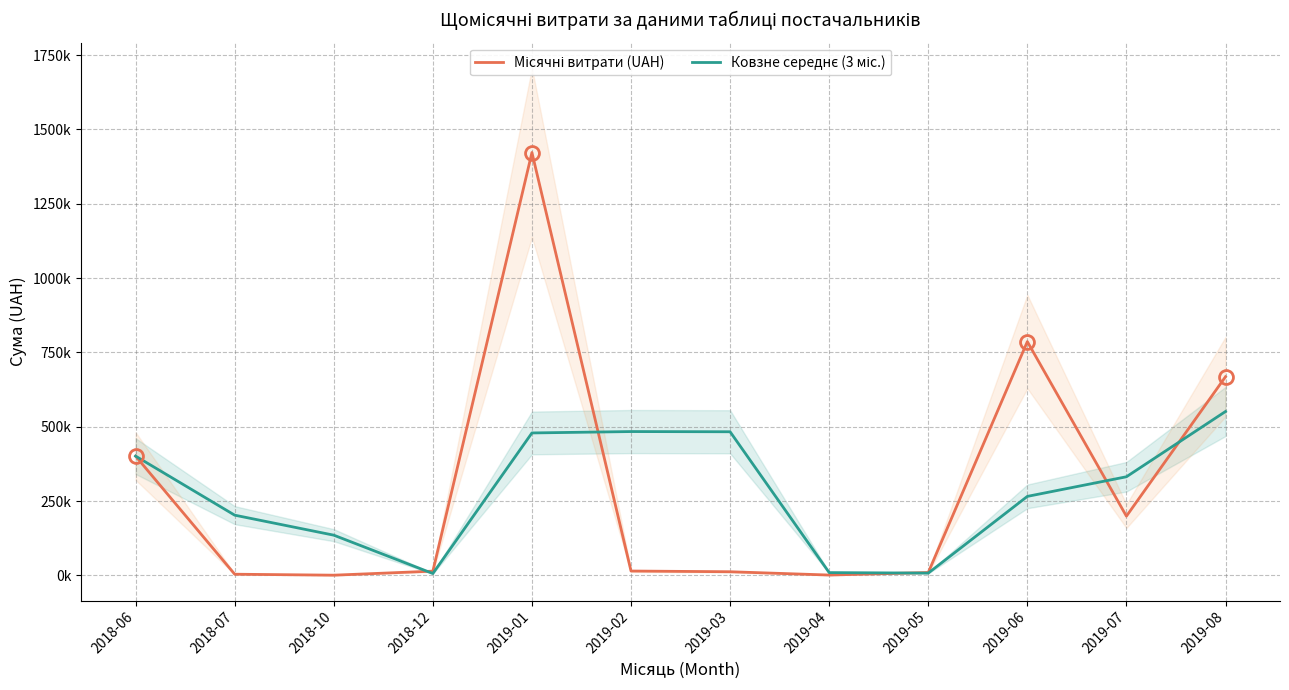

What is the total value across all series at 2019-08?

1219344.7